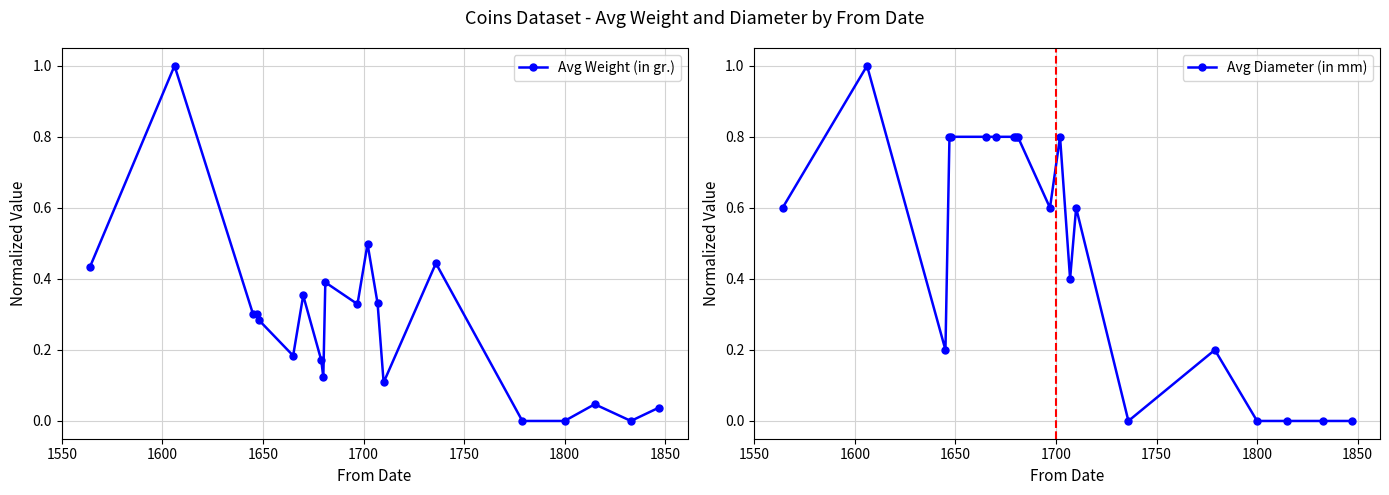

Which series has the widest spread of values?

Avg Weight (in gr.)